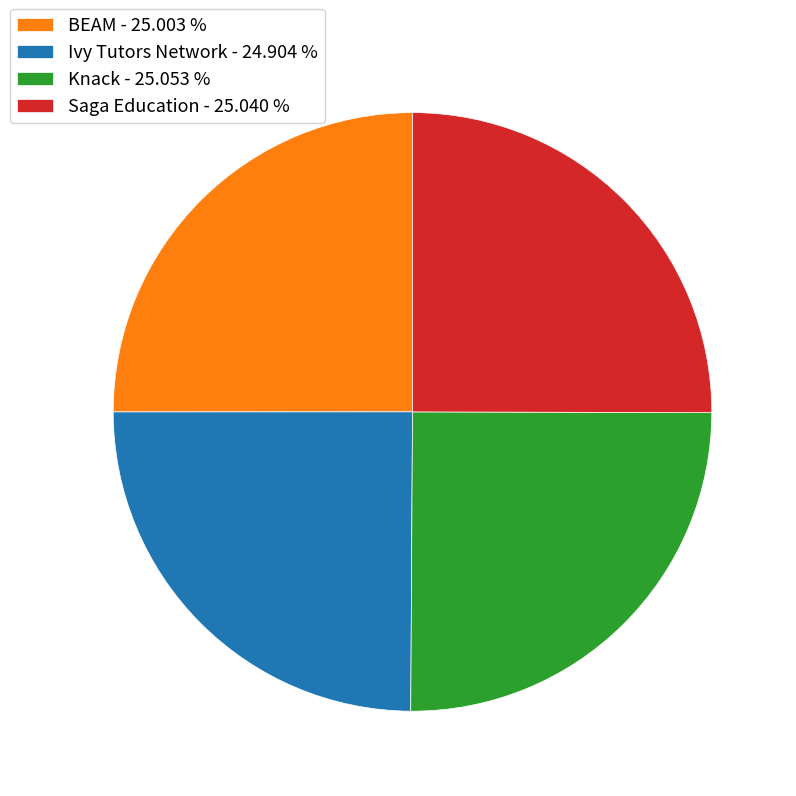

What is the ratio of the value at Saga Education - 25.040 % to the value at BEAM - 25.003 %?

1.0